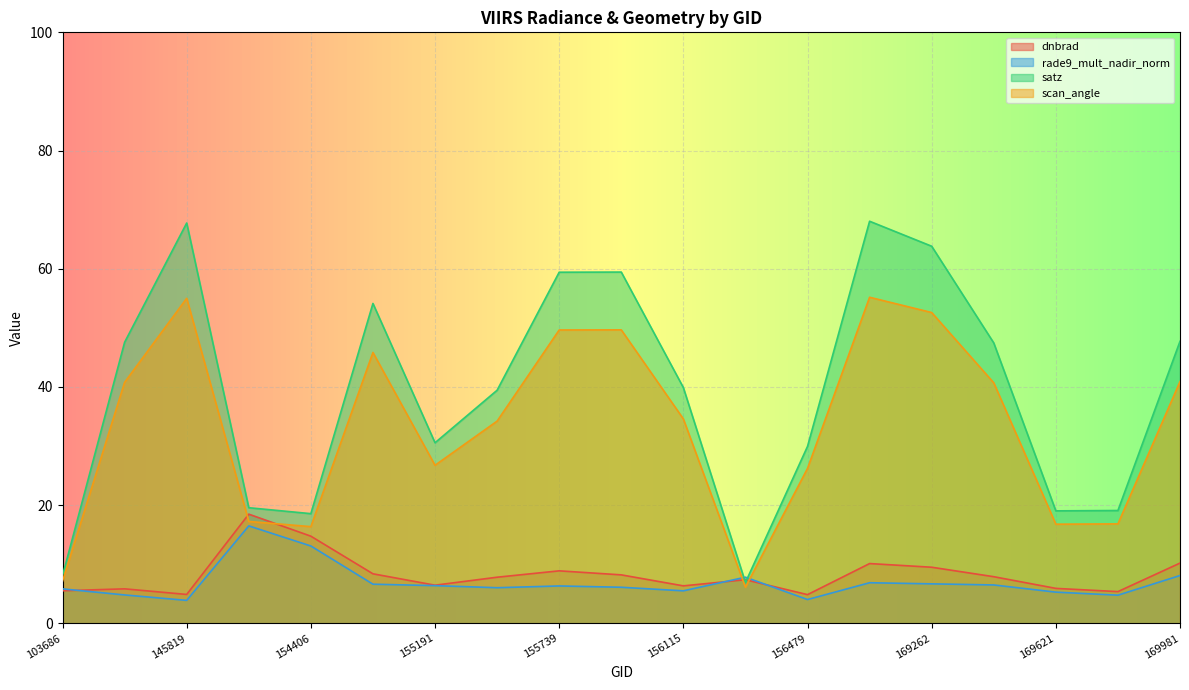

How many values in the rade9_mult_nadir_norm series exceed 6?

12